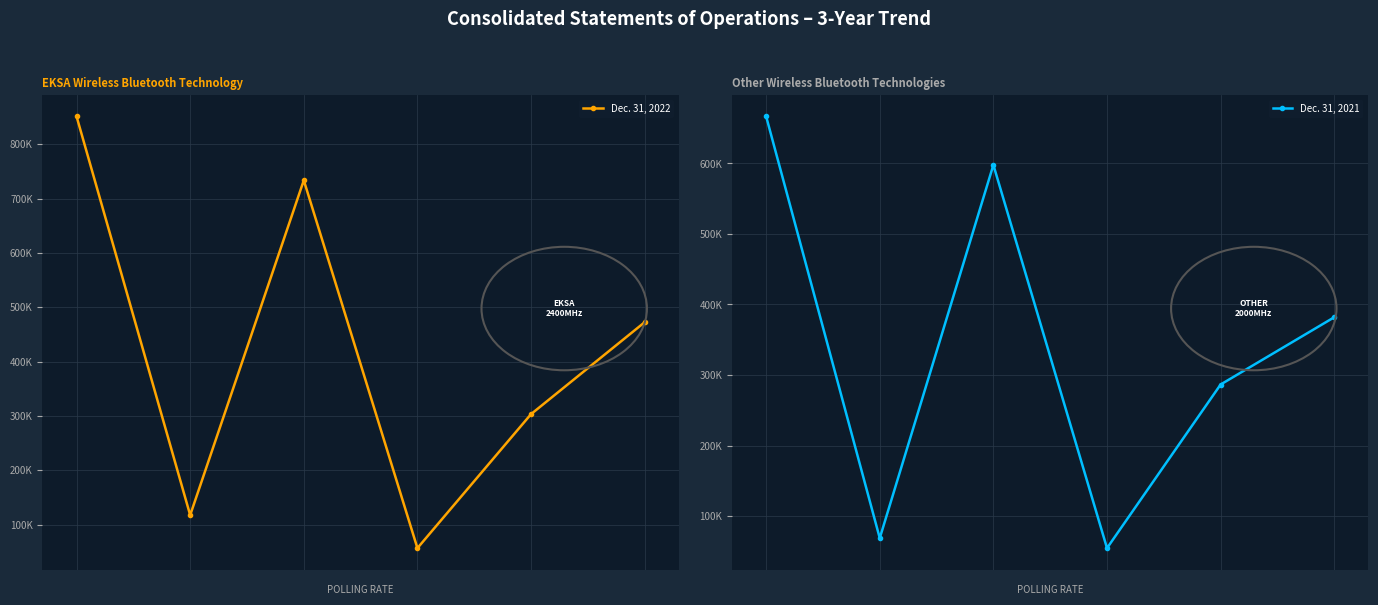

What is the approximate value of Dec. 31, 2022 at 2, to the nearest 100?

733700